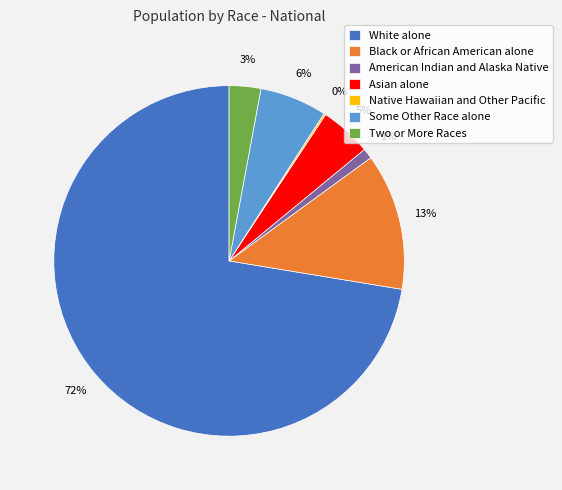

To the nearest percent, what percentage of the pie is Some Other Race alone?

6%